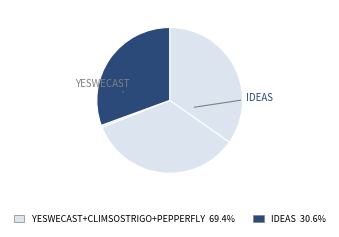

Rank the categories by value from highest to lowest.

YESWECAST, CLIMSOSTRIGO, IDEAS, PEPPERFLY